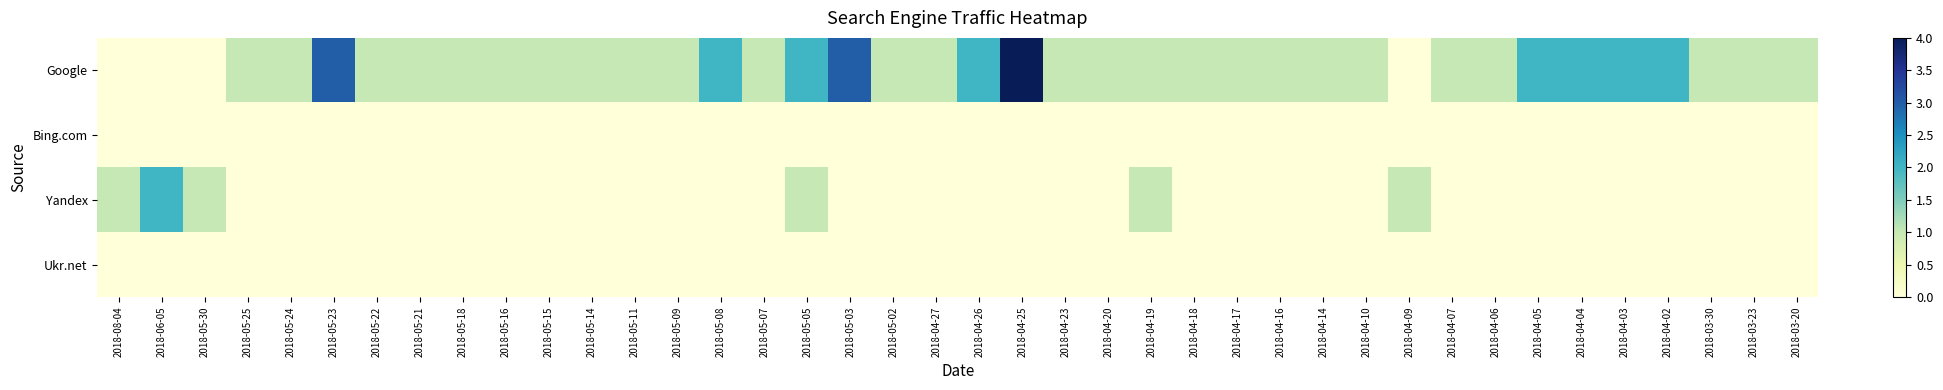

Which series has the largest total across all categories?

Google